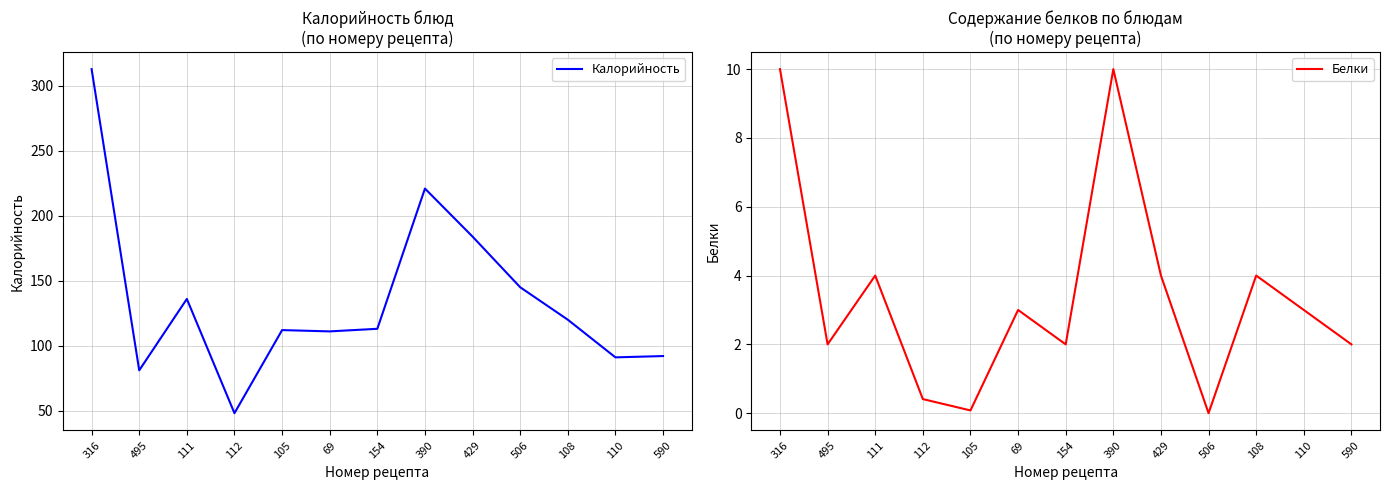

What is the sum of the Белки values at 429 and 112?

4.4